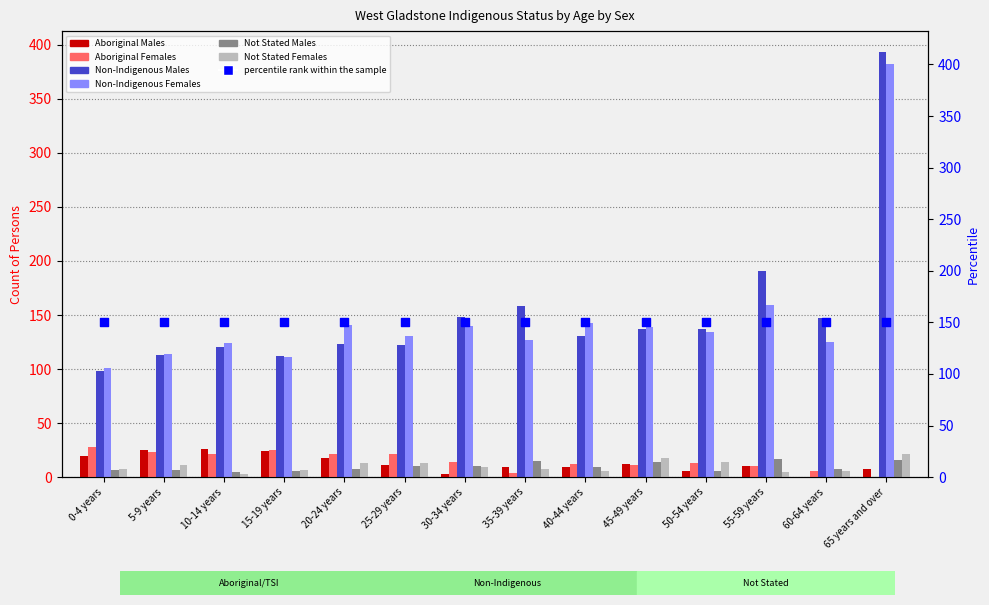

What is the total value across all series at 20-24 years?

324